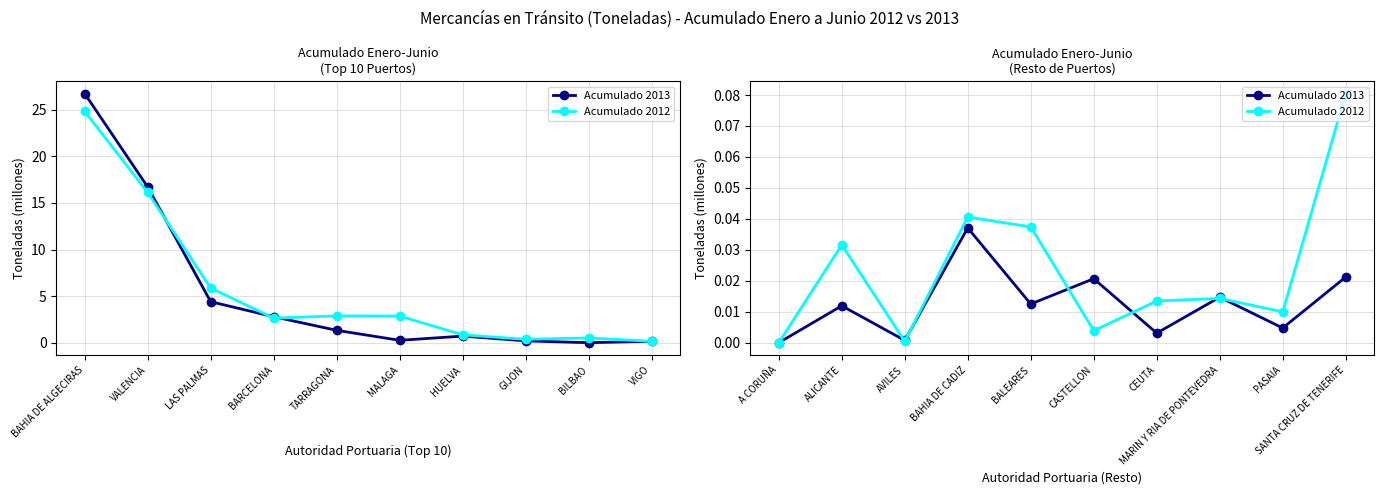

Where do Acumulado 2012 and Acumulado 2013 first cross each other?

ALICANTE and AVILES